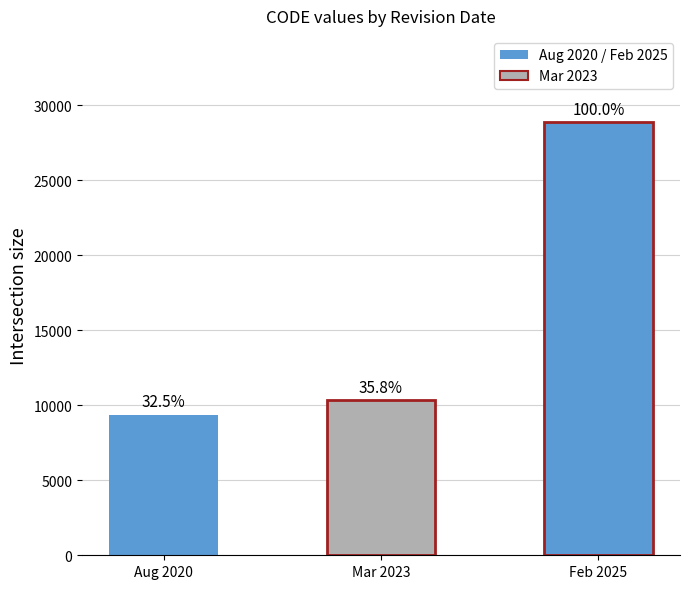

What is the maximum value shown in the chart?

28866